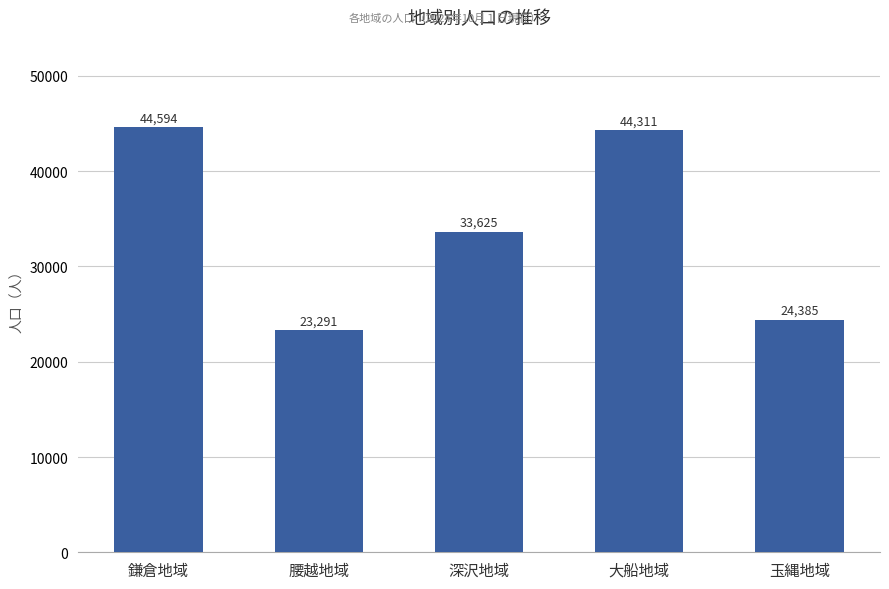

What is the minimum value shown in the chart?

23291